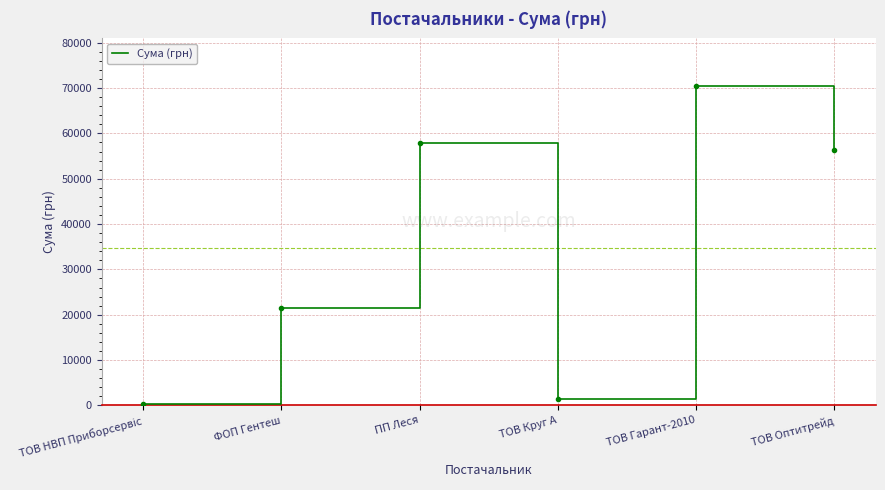

Does the chart have visible grid lines?

Yes